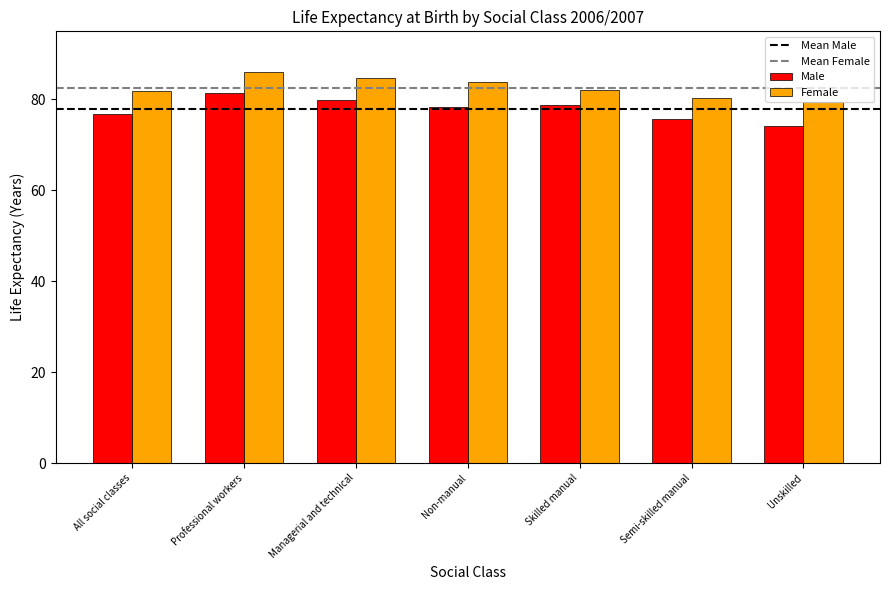

Read the Female value at All social classes.

81.8